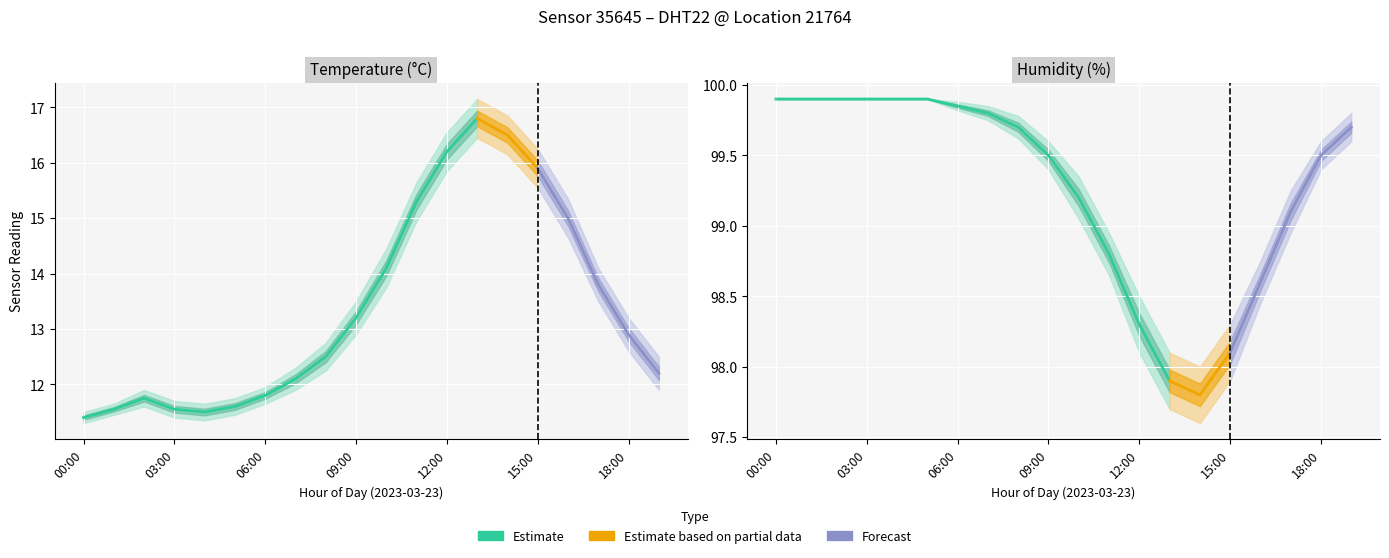

Rank the categories by temperature value from highest to lowest.

13:00, 14:00, 12:00, 15:00, 11:00, 16:00, 10:00, 17:00, 09:00, 18:00, 08:00, 19:00, 07:00, 06:00, 02:00, 05:00, 01:00, 03:00, 04:00, 00:00